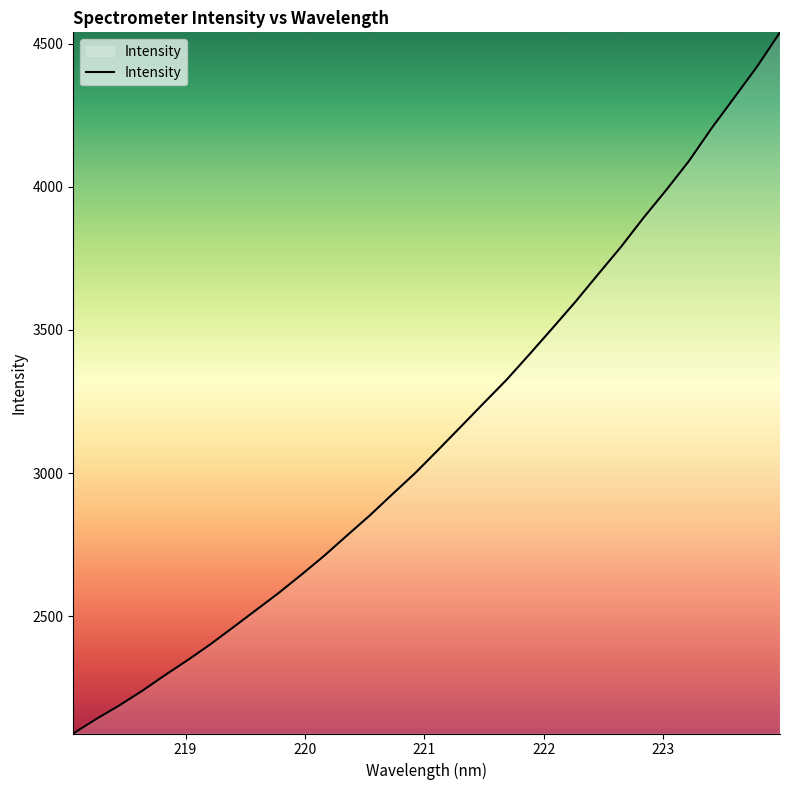

What is the smallest value displayed?

2090.2